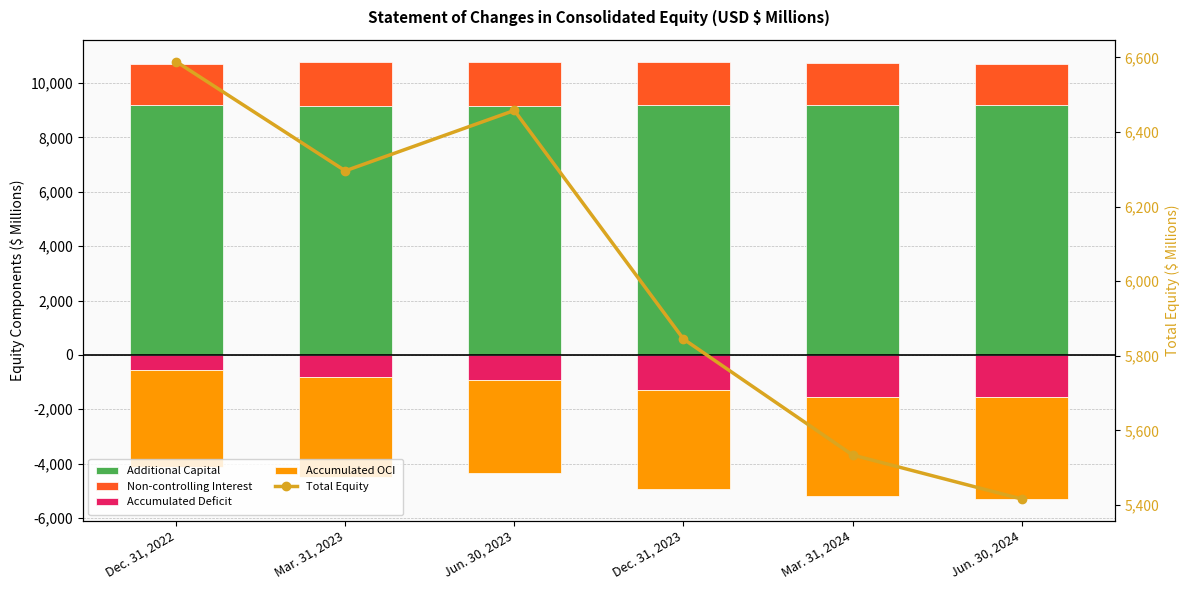

What is the sum of all Accumulated OCI values?

-21598